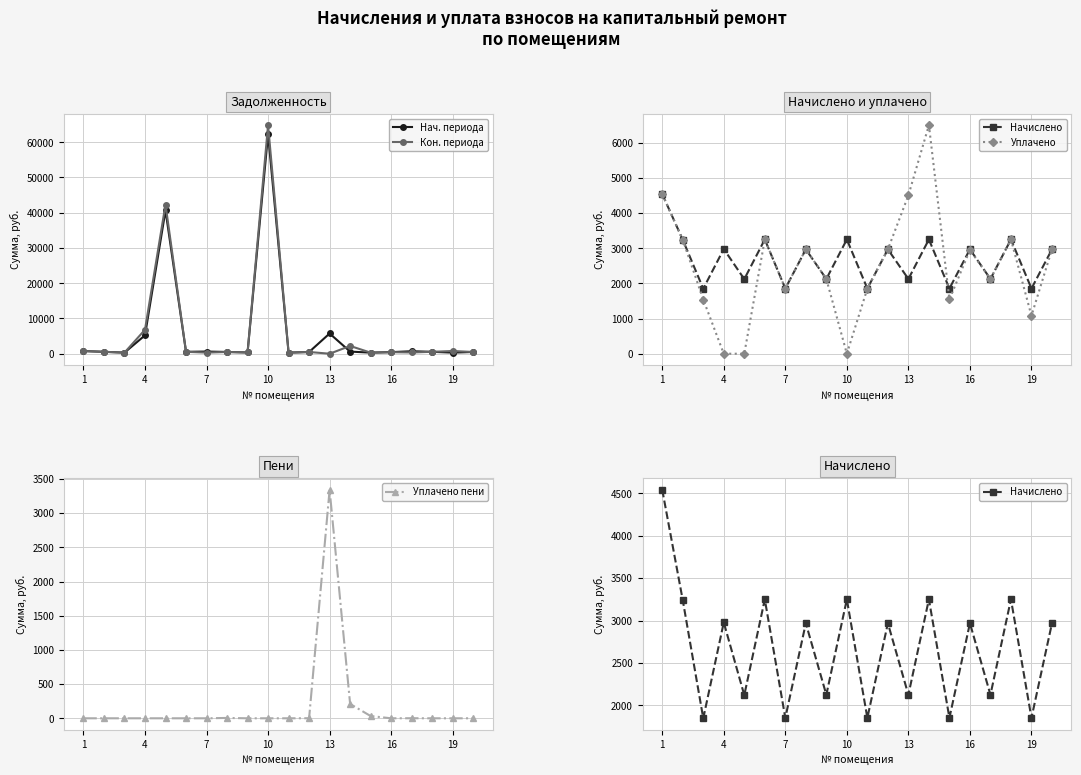

How many lines are shown in the chart?

5